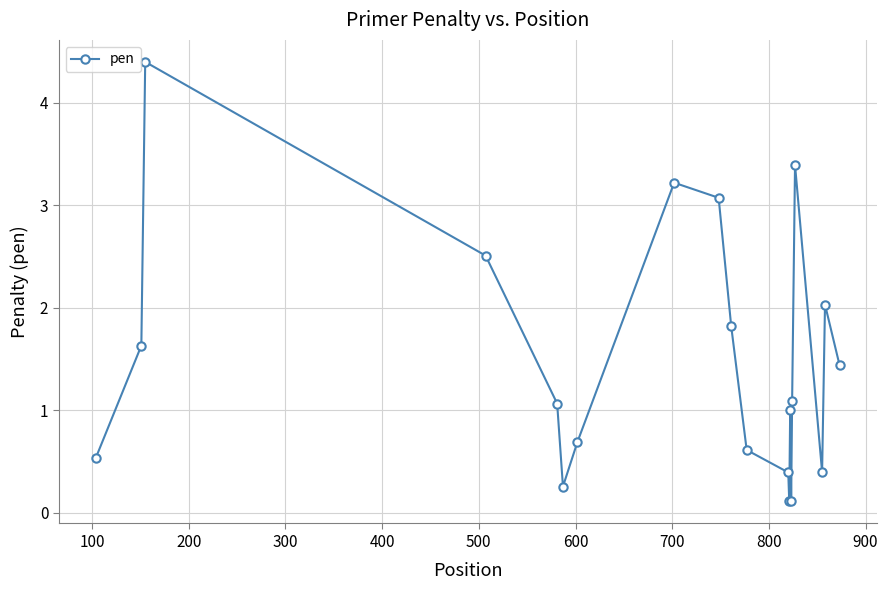

Reading left to right, transcribe all the data shown in this chart.

0.5	1.6	4.4	2.5	1.1	0.3	0.7	3.2	3.1	1.8	0.6	0.4	0.1	1.0	0.1	1.1	3.4	0.4	2.0	1.4